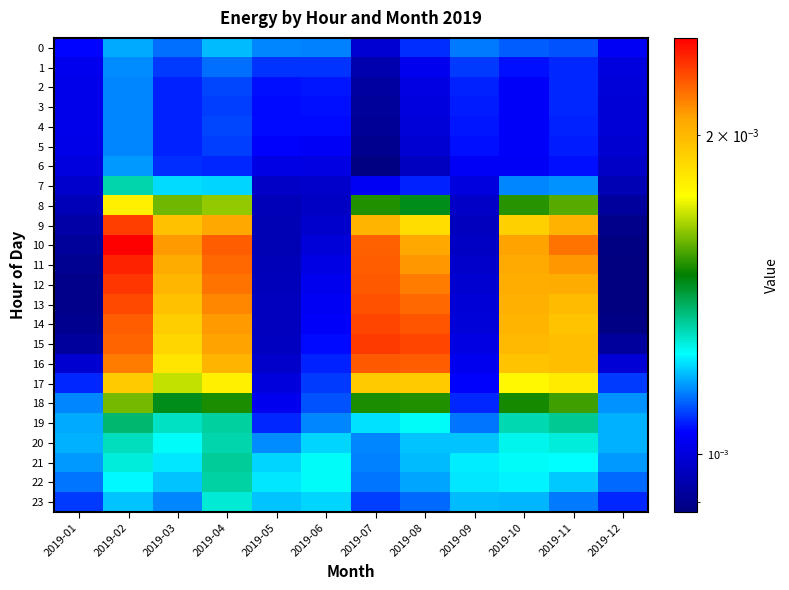

Count the number of categories in the chart.

12